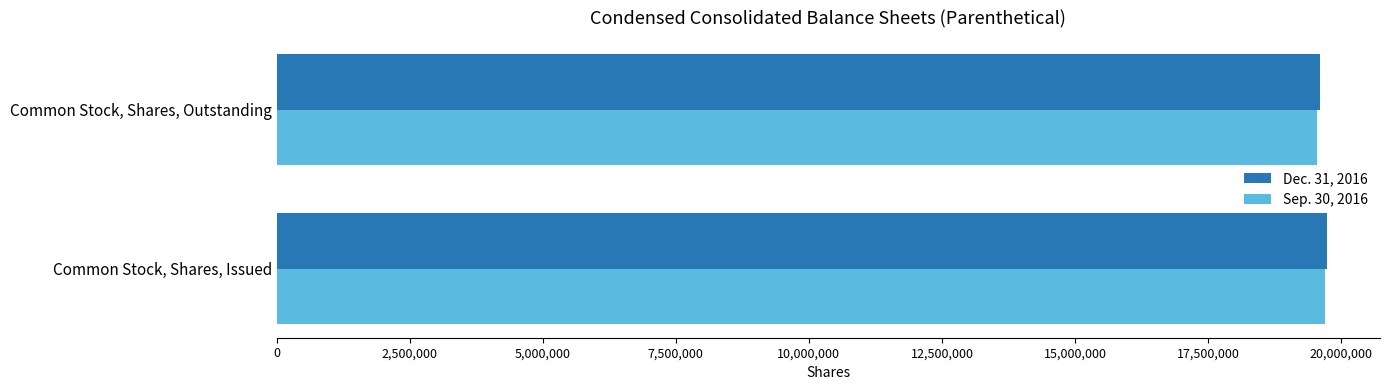

Is it true that Sep. 30, 2016 equals 33750404 at Common Stock, Shares, Outstanding?

False